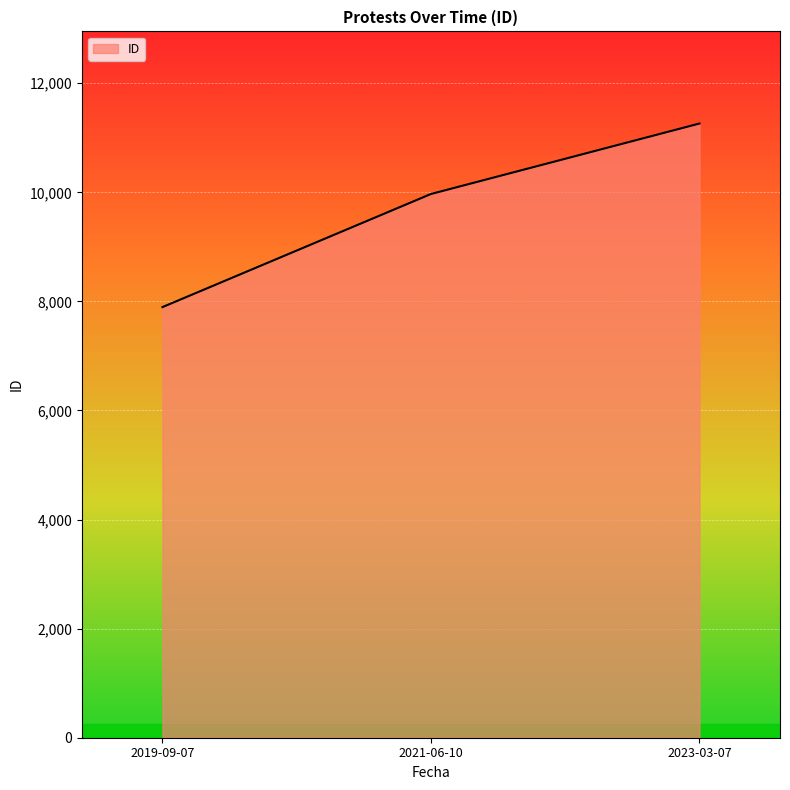

What is the change in value from 2019-09-07 to 2023-03-07?

+3366